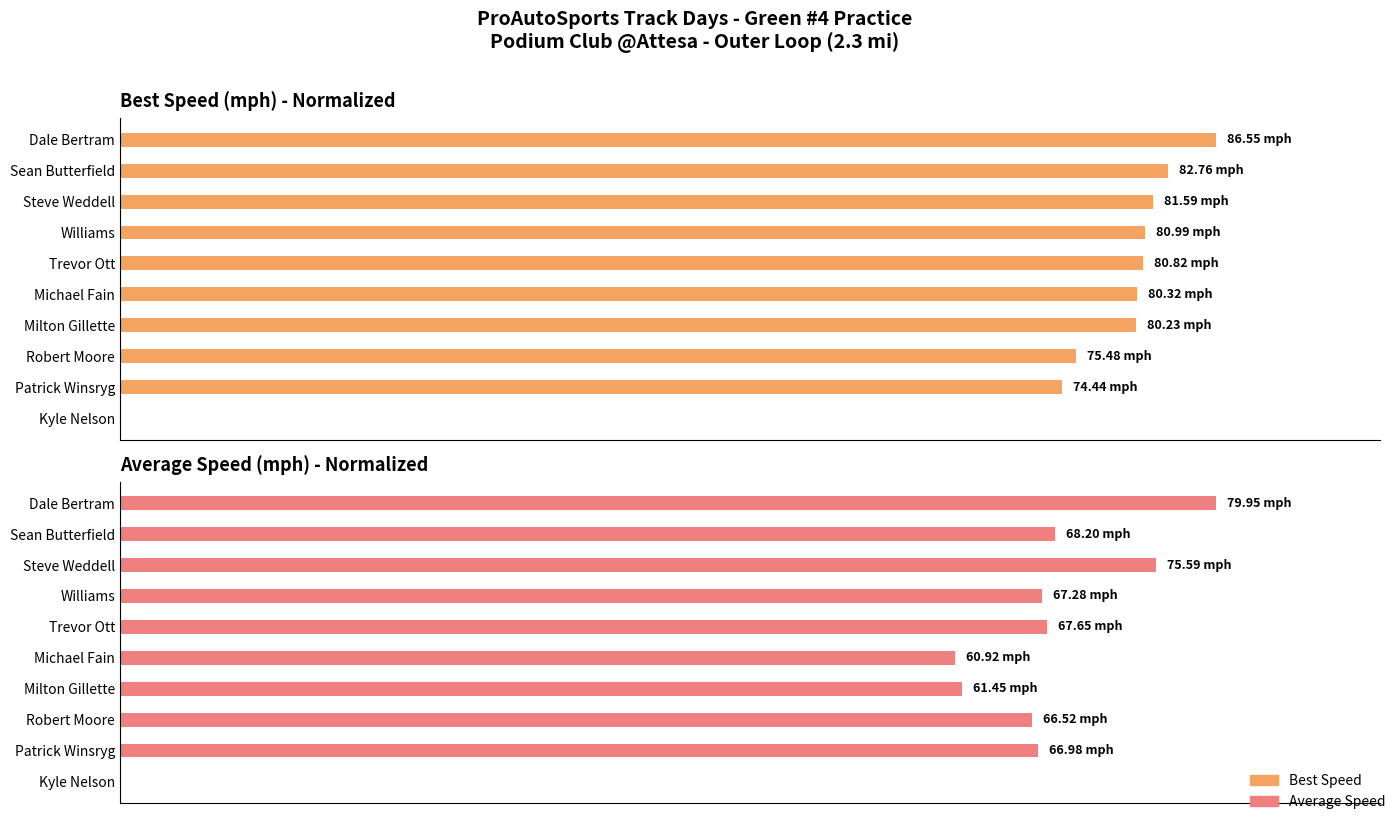

How many values in Best Speed are above zero?

9